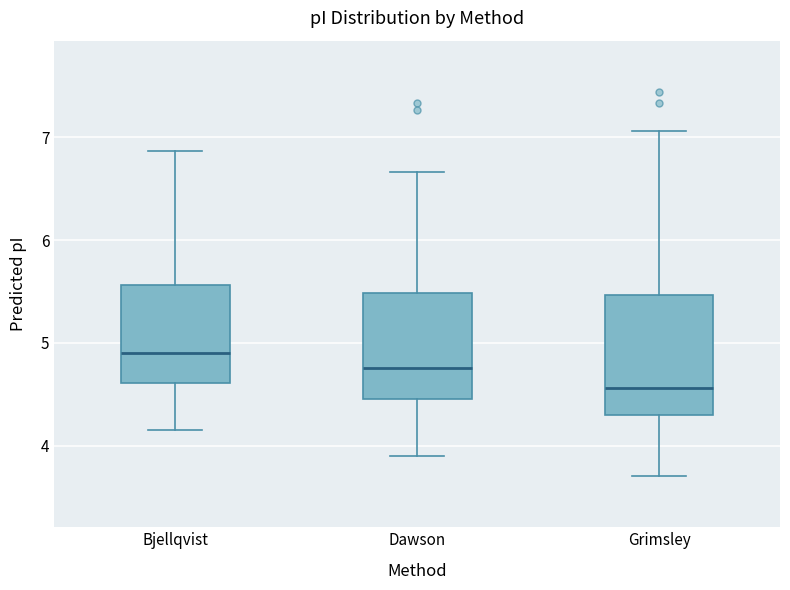

Which box is the tallest, from its lower edge to its upper edge?

Grimsley